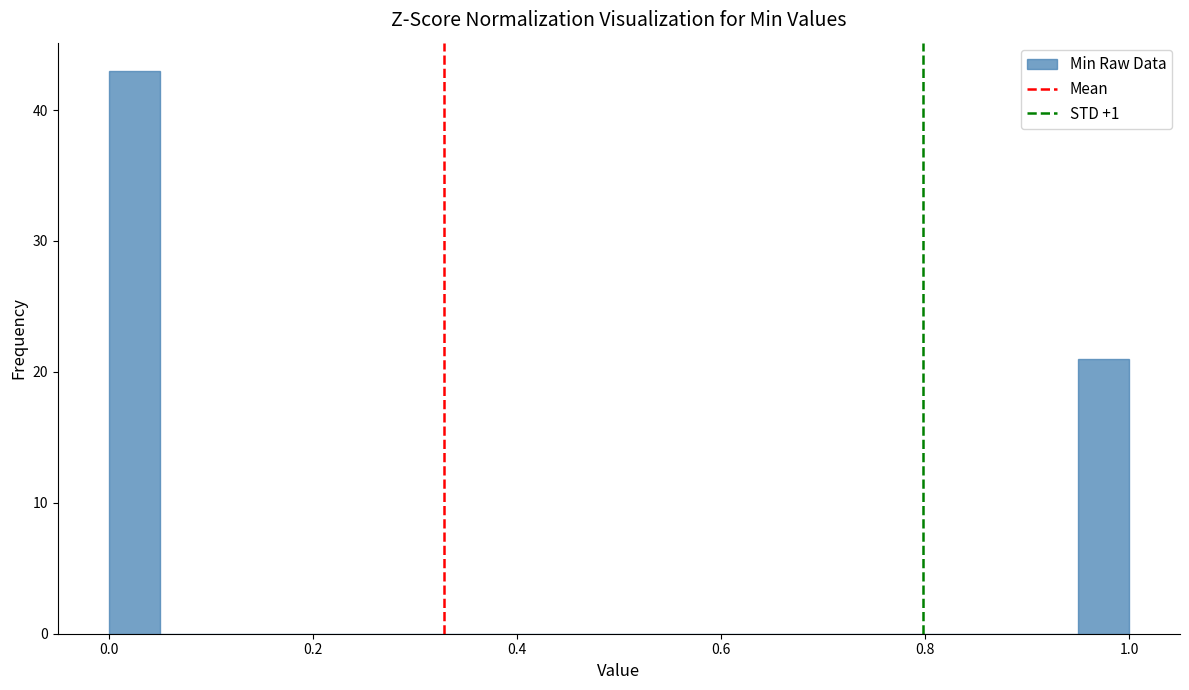

Around what value on the x-axis is the tallest bar? Give the approximate position of its centre, as read against the axis.

0.02